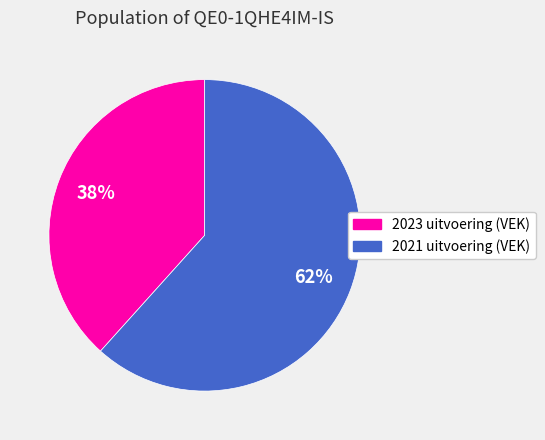

How many segments does this pie chart have?

2